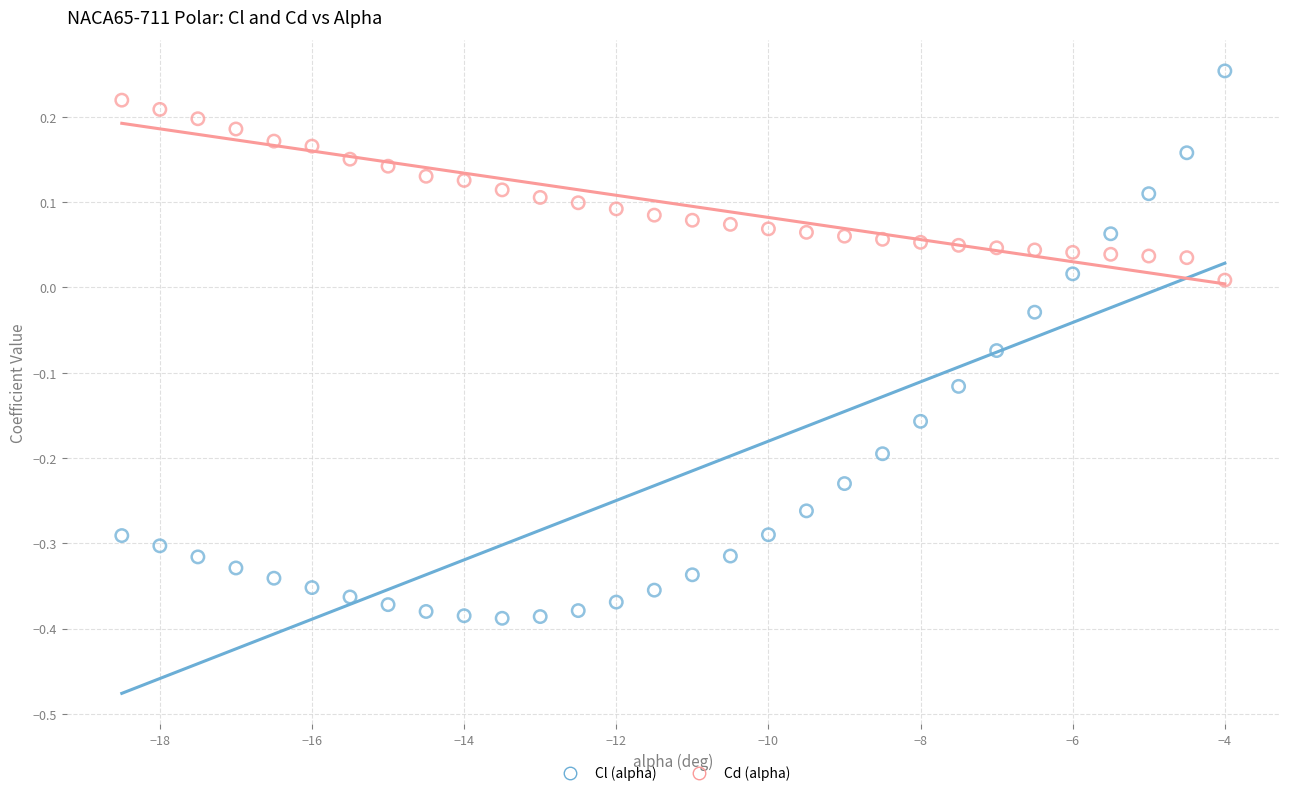

Which series reaches the maximum Y coordinate?

Cl (alpha)